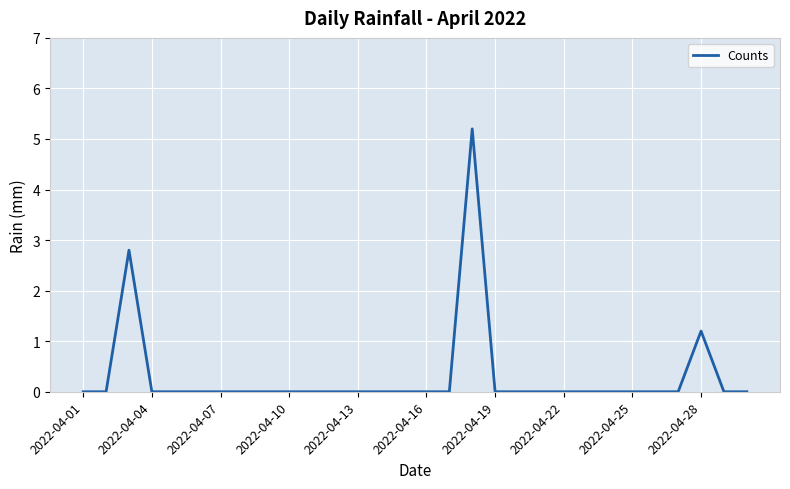

How many lines are shown in the chart?

1